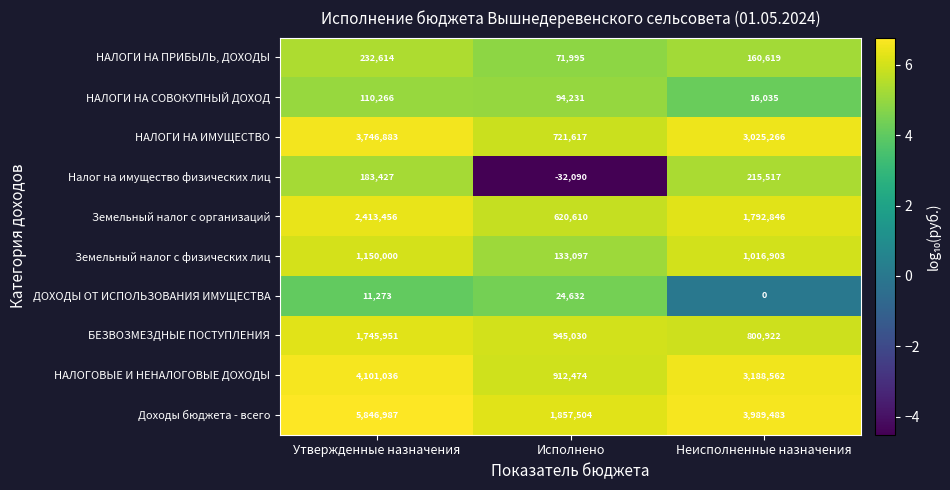

What is the average value of the НАЛОГИ НА ИМУЩЕСТВО series?

2497922